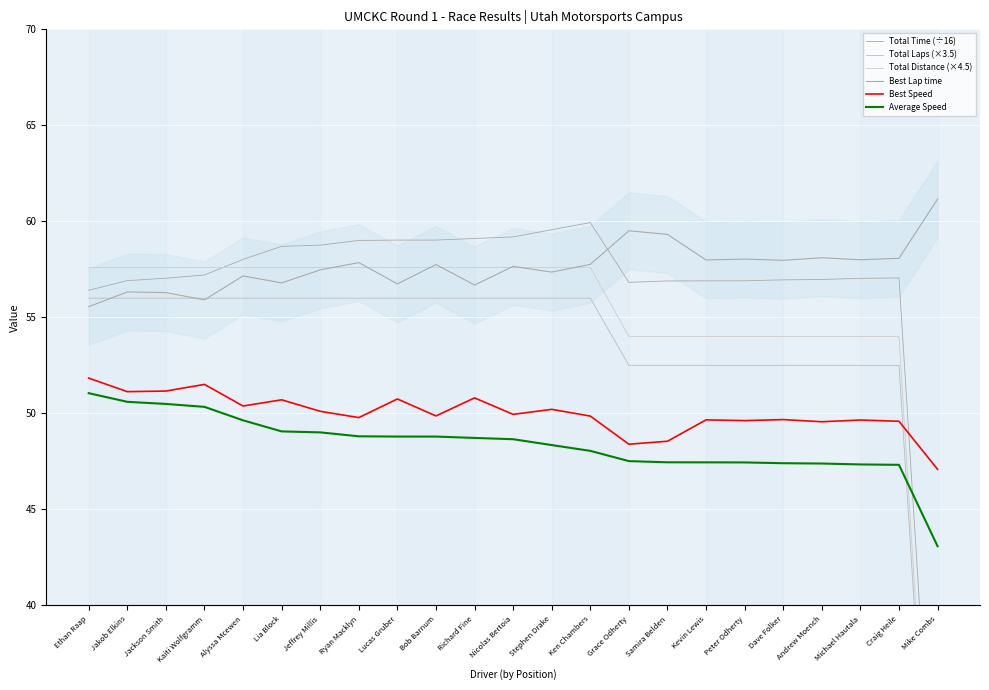

Which series has the largest total across all categories?

Best Lap time